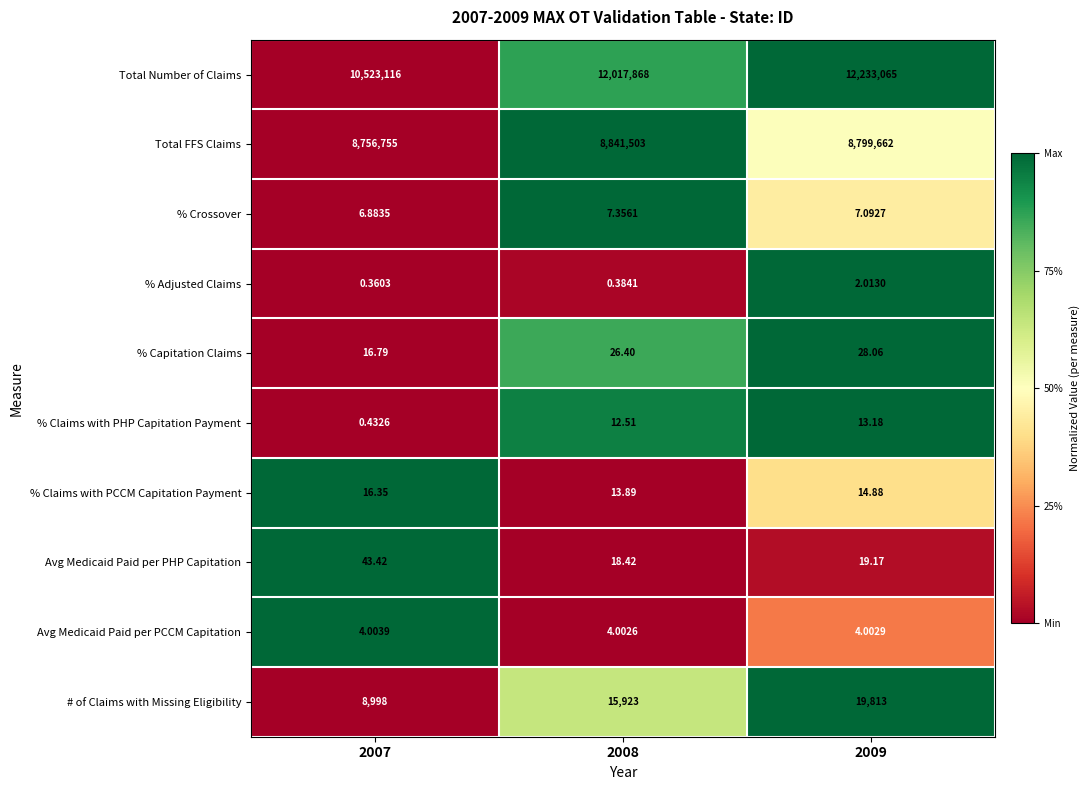

At which category is the sum across all series the highest?

2009